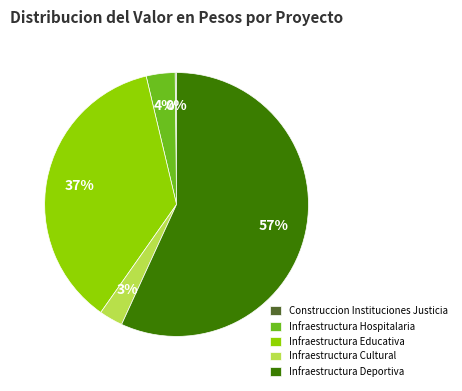

To the nearest percent, what is the difference between the Infraestructura Educativa and Infraestructura Deportiva slice percentages?

20%